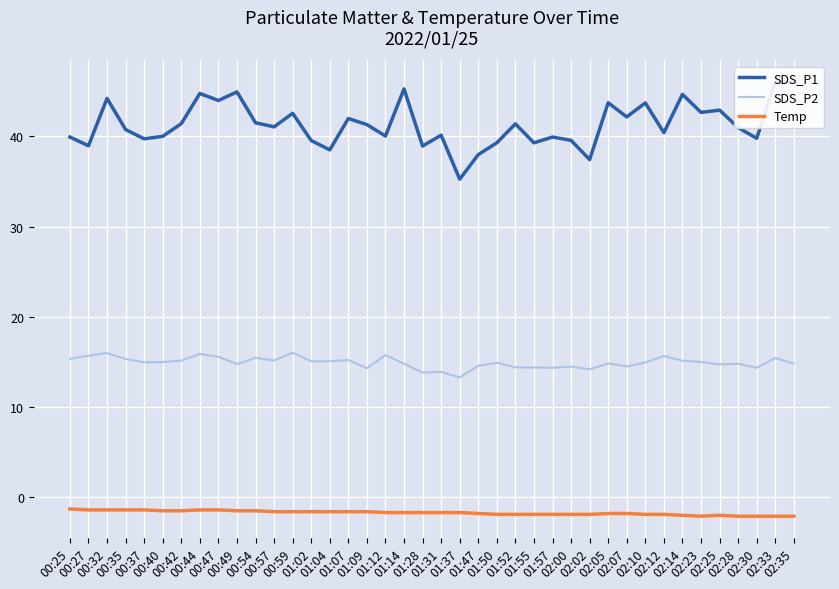

At which label does SDS_P2 reach its peak?

00:59